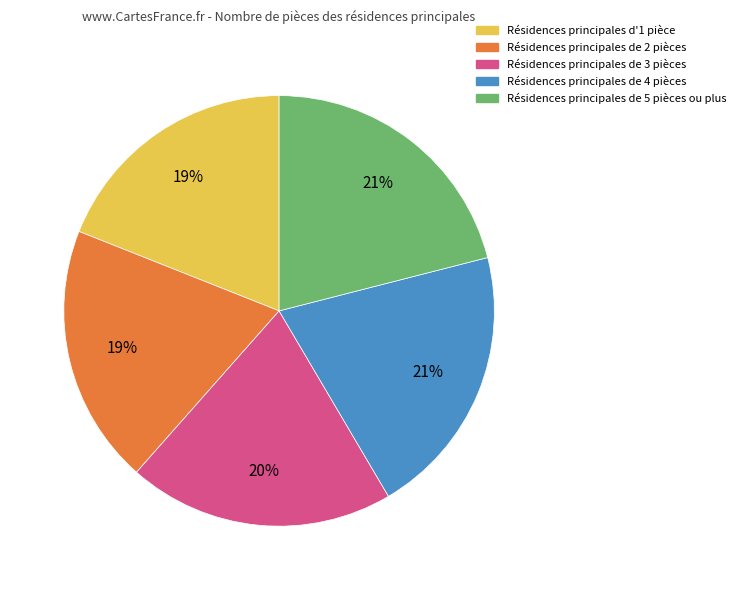

How many slices are in this pie chart?

5